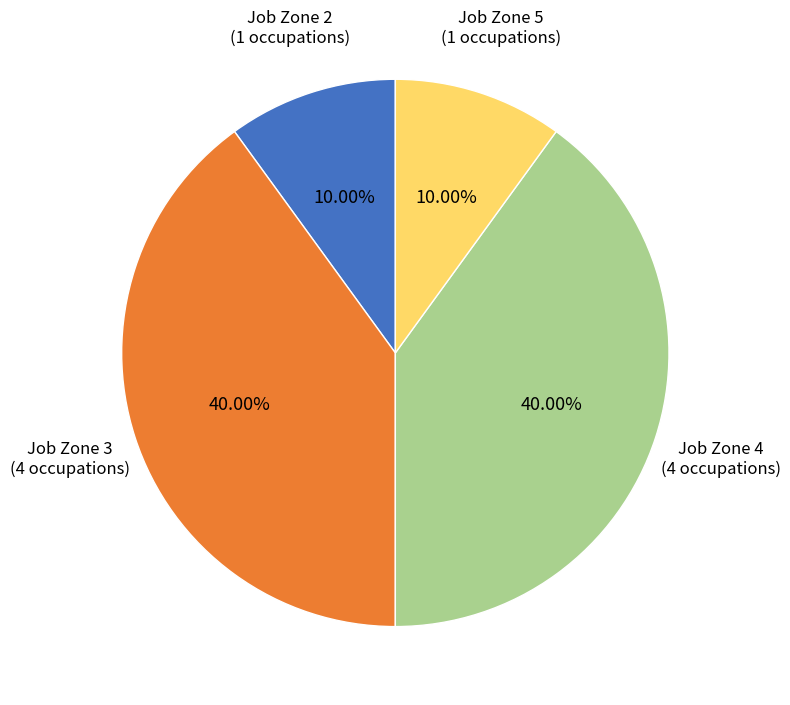

Do Job Zone 5 and Job Zone 2 together represent more than half of the pie?

No